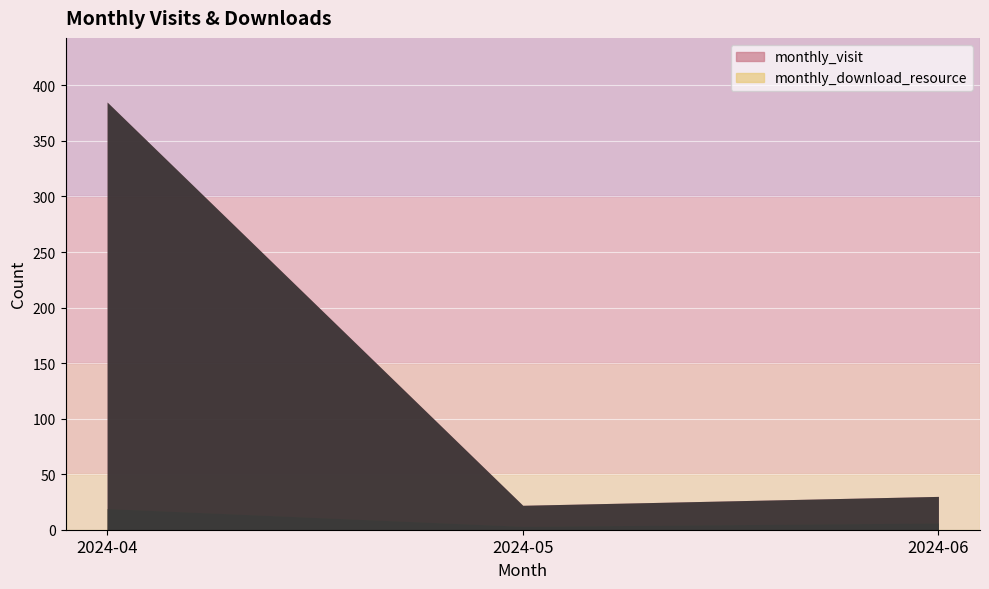

At how many categories does at least one series exceed 213?

1